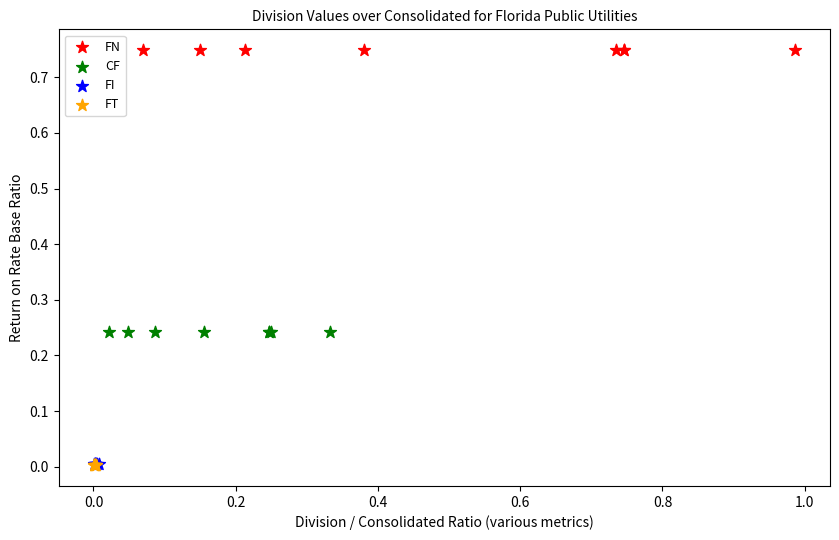

Which series contains the highest Y value?

FN